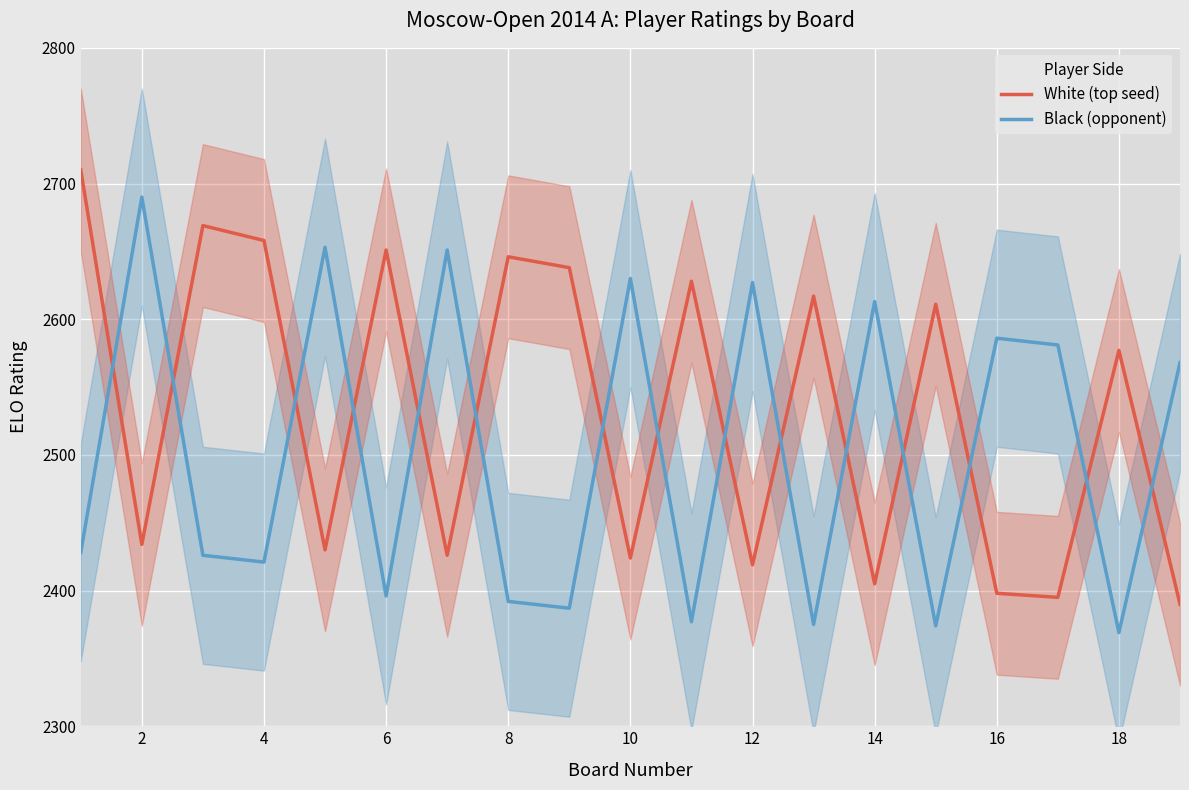

How many data points in White (top seed) are less than 2577?

9